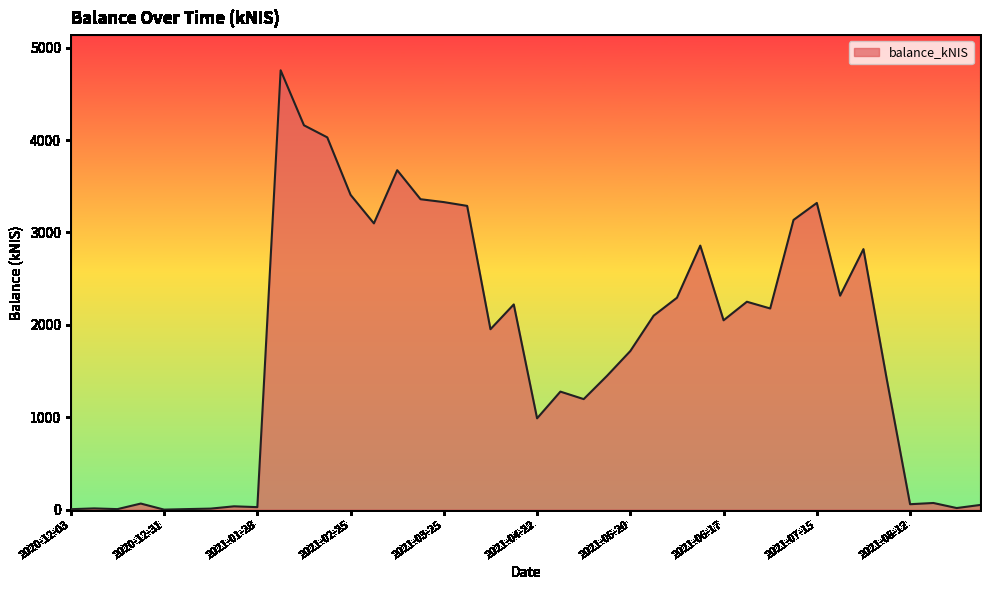

What is the difference between the maximum and minimum values?

4755.6